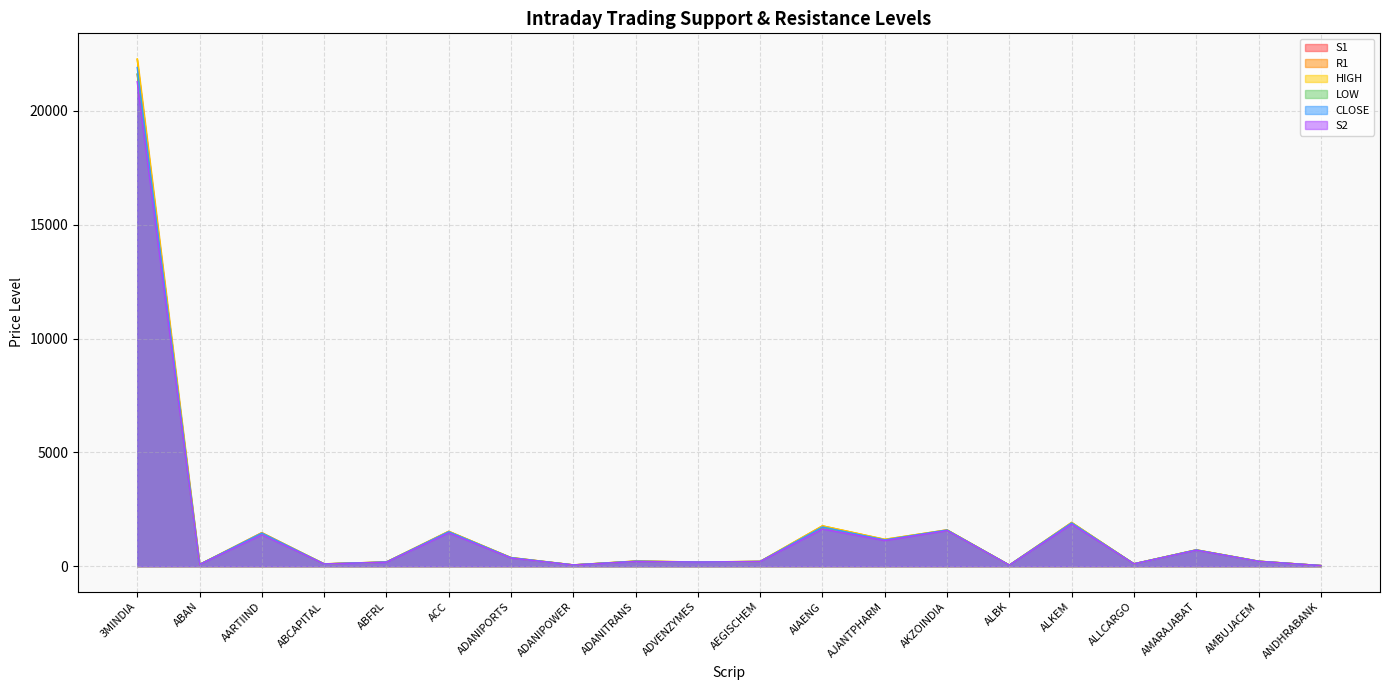

List the labels in order of S1 value, smallest first.

ANDHRABANK, ALBK, ADANIPOWER, ABAN, ABCAPITAL, ALLCARGO, ABFRL, ADVENZYMES, AEGISCHEM, ADANITRANS, AMBUJACEM, ADANIPORTS, AMARAJABAT, AJANTPHARM, AARTIIND, ACC, AKZOINDIA, AIAENG, ALKEM, 3MINDIA